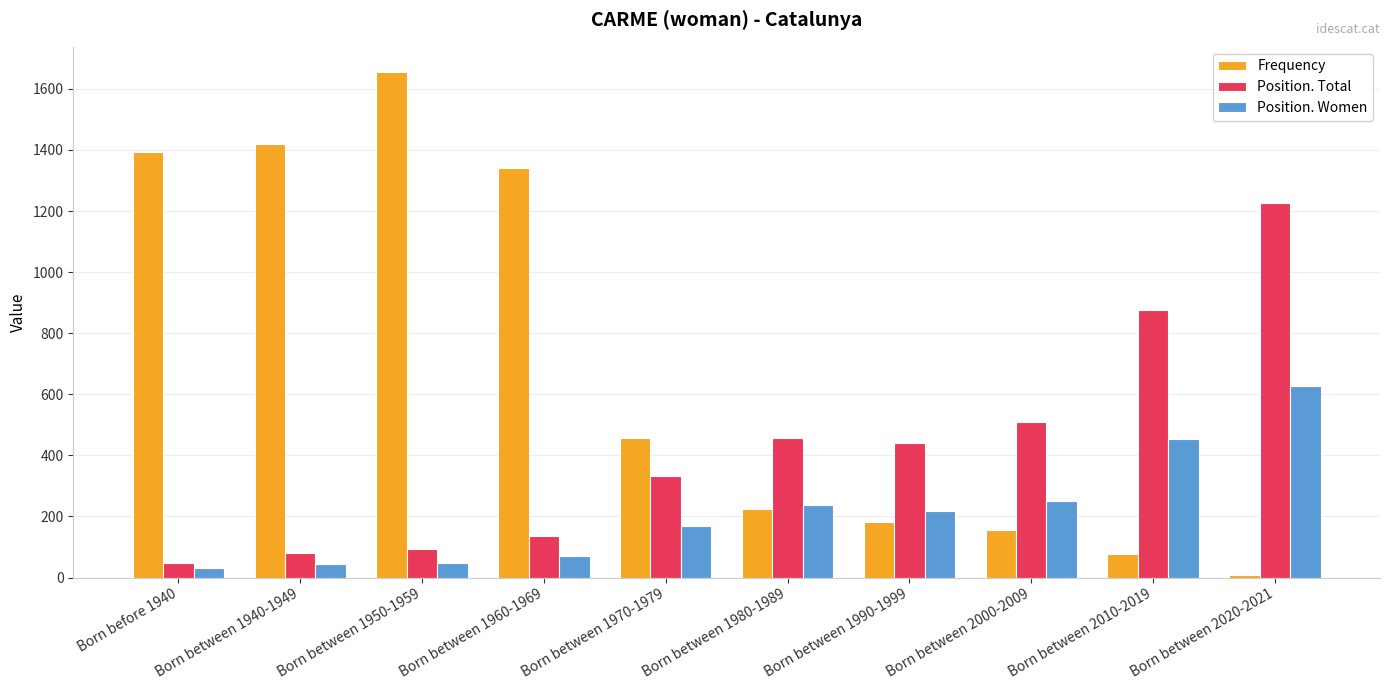

What is the smallest value displayed?

8